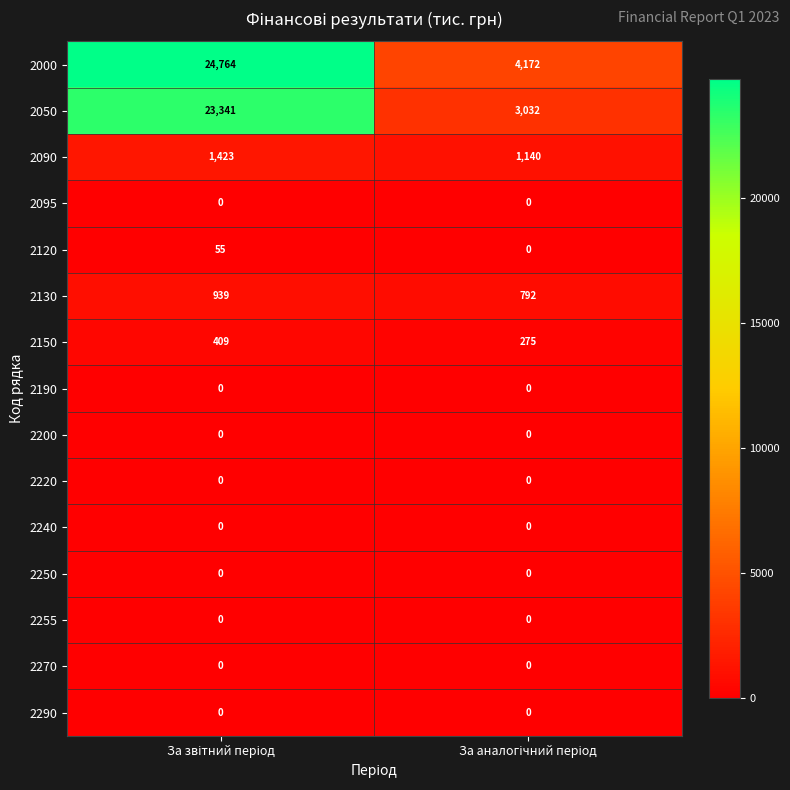

Reading right to left, extract all data points from this chart.

2000: 4172	24764
2050: 3032	23341
2090: 1140	1423
2095: 0	0
2120: 0	55
2130: 792	939
2150: 275	409
2190: 0	0
2200: 0	0
2220: 0	0
2240: 0	0
2250: 0	0
2255: 0	0
2270: 0	0
2290: 0	0